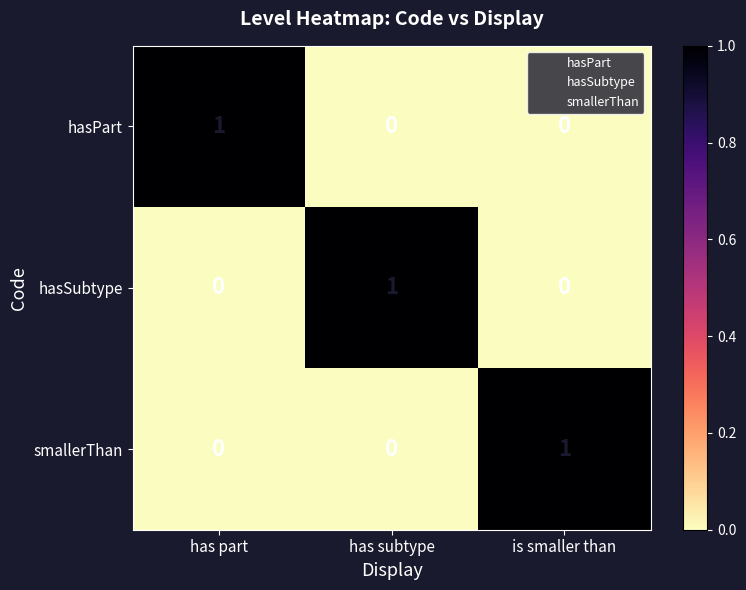

The value of hasSubtype at has subtype is 0. True or false?

False